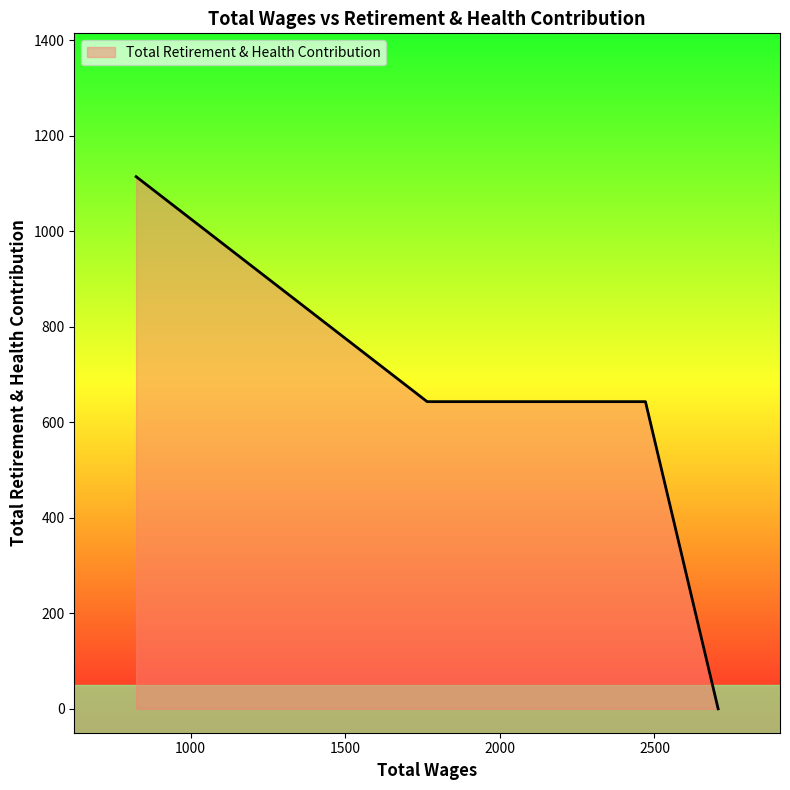

Does the chart have visible grid lines?

No